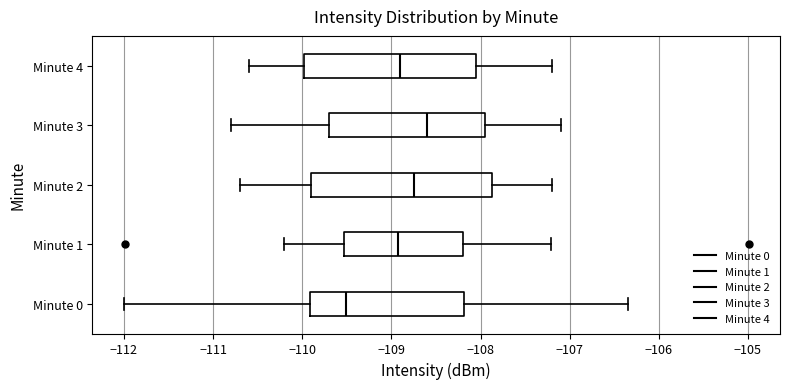

Which box's median line is the furthest to the left?

Minute 0